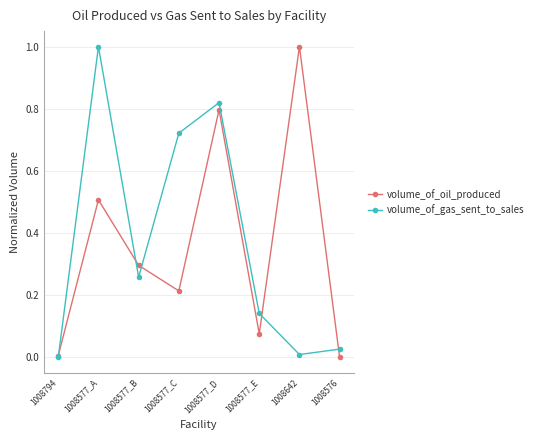

Count the number of data series in this chart.

2